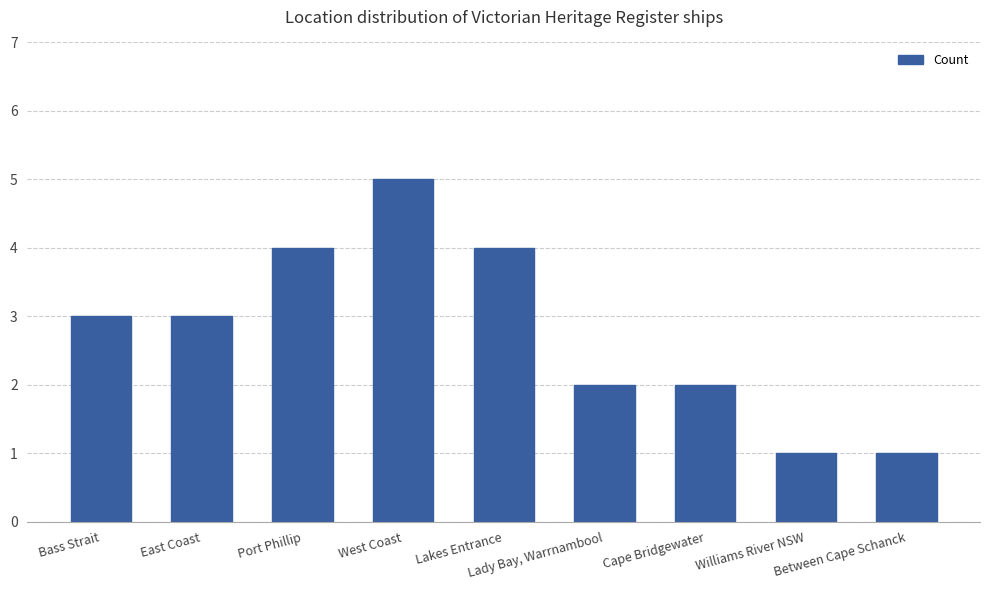

What position from the right is Lakes Entrance?

5